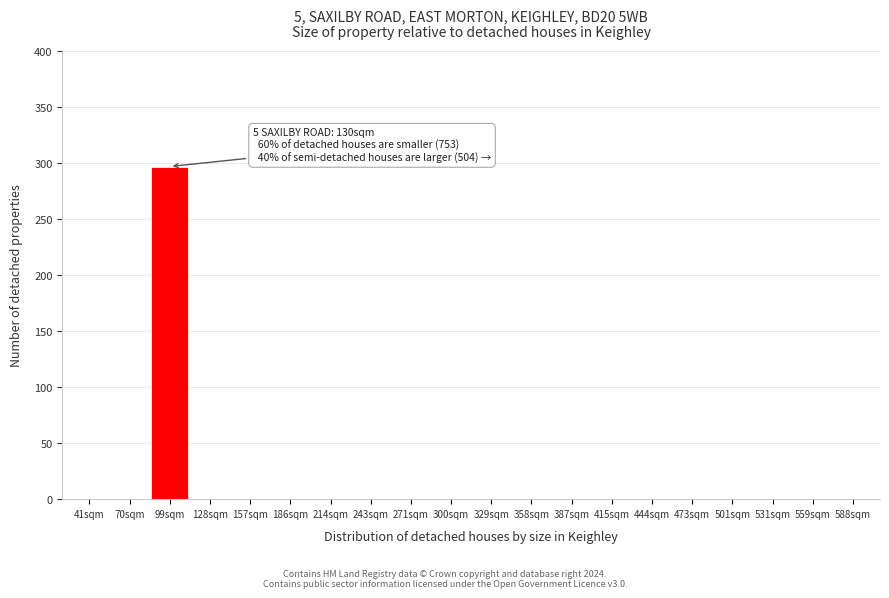

Reading left to right, what are all the values shown in this chart?

41sqm=0	70sqm=0	99sqm=297	128sqm=0	157sqm=0	186sqm=0	214sqm=0	243sqm=0	271sqm=0	300sqm=0	329sqm=0	358sqm=0	387sqm=0	415sqm=0	444sqm=0	473sqm=0	501sqm=0	531sqm=0	559sqm=0	588sqm=0